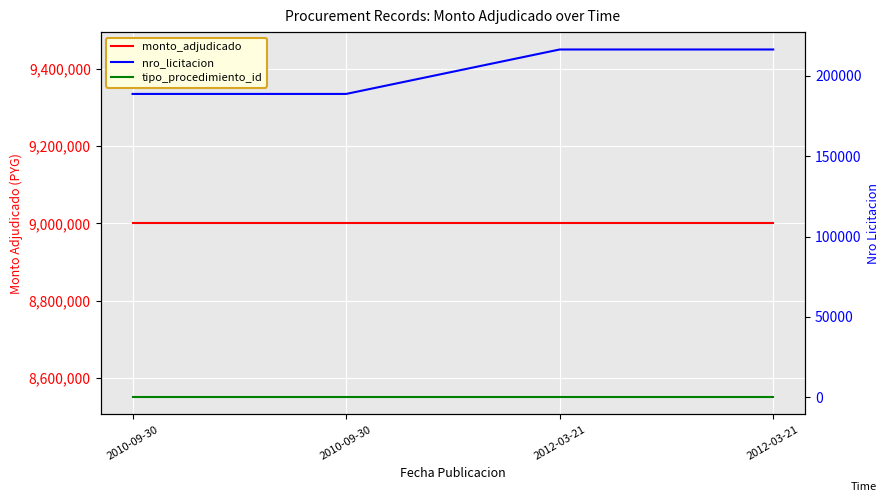

How many data points does each series have?

4